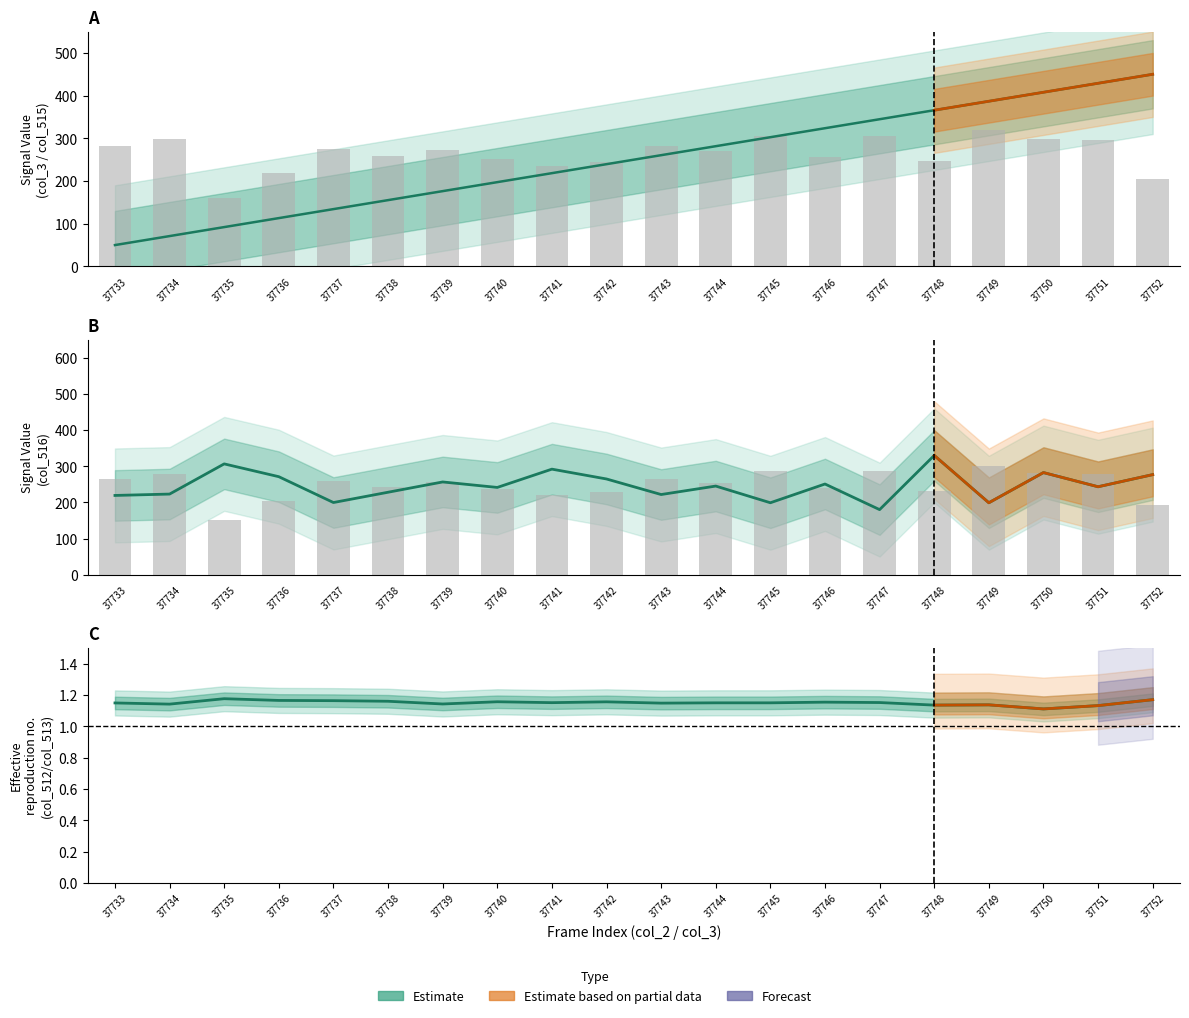

What is the value of the col_516 bar at the 19th from the left?

243.3